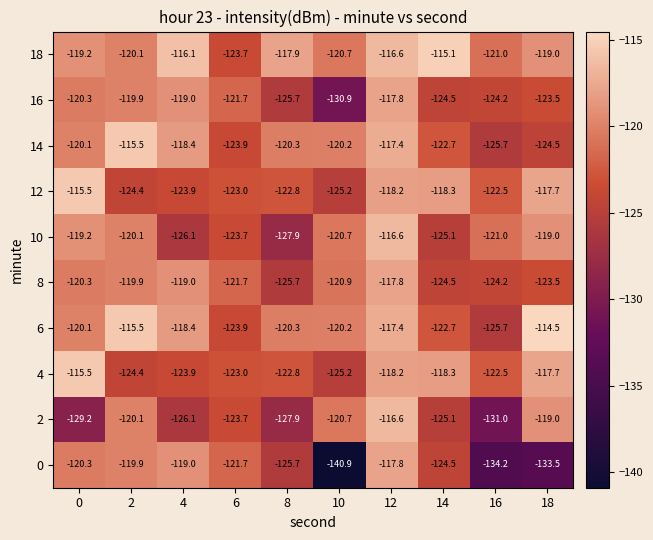

Rank the categories by 12 value from lowest to highest.

10, 2, 4, 6, 8, 16, 14, 12, 18, 0